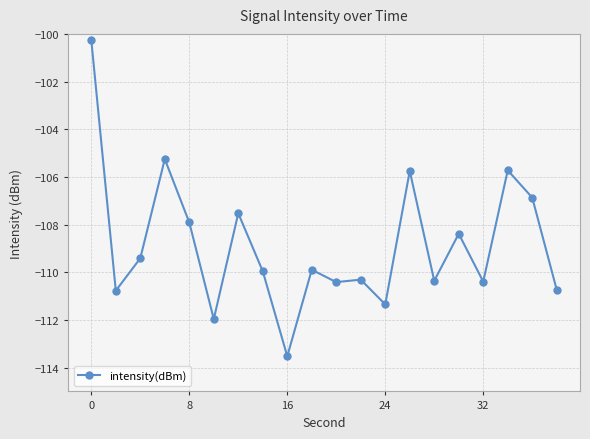

What is the greatest value displayed?

-100.3